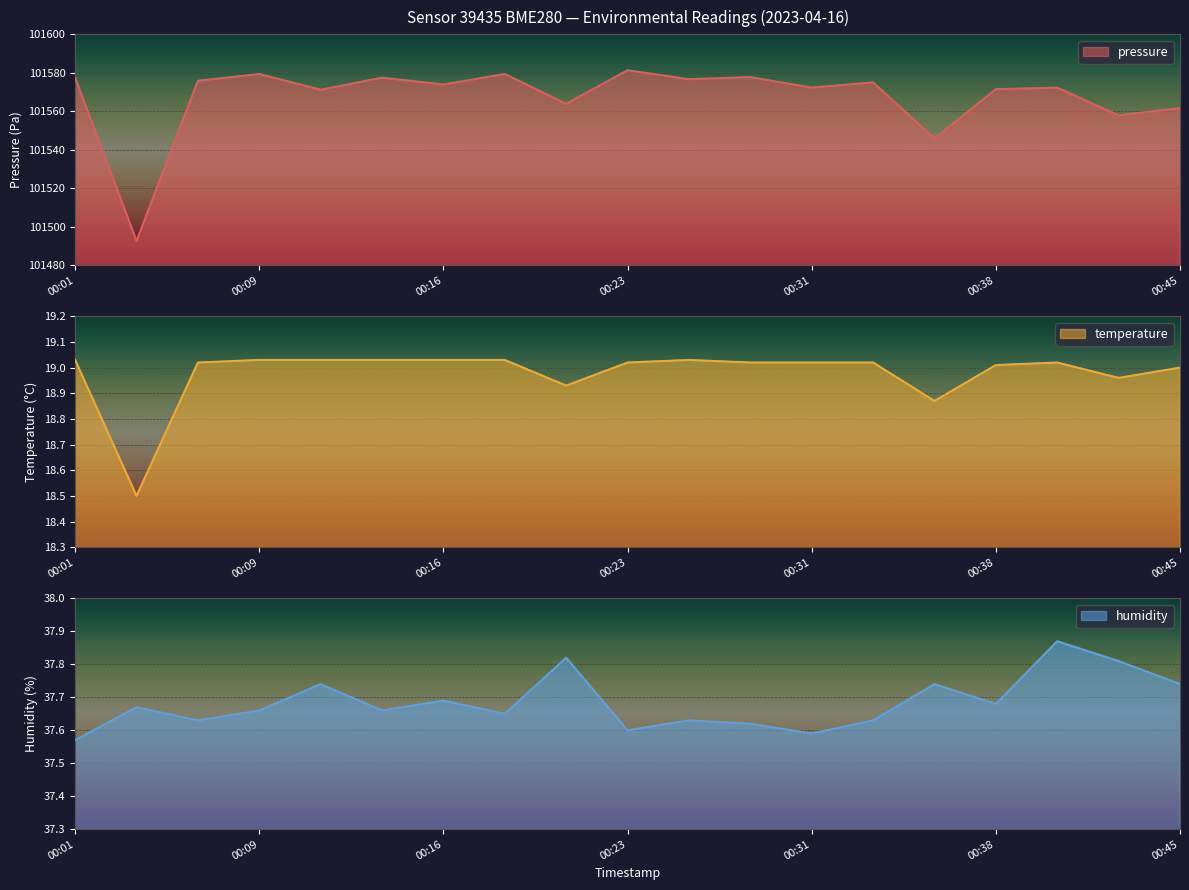

What is the total value across all series at 00:14?

101634.2